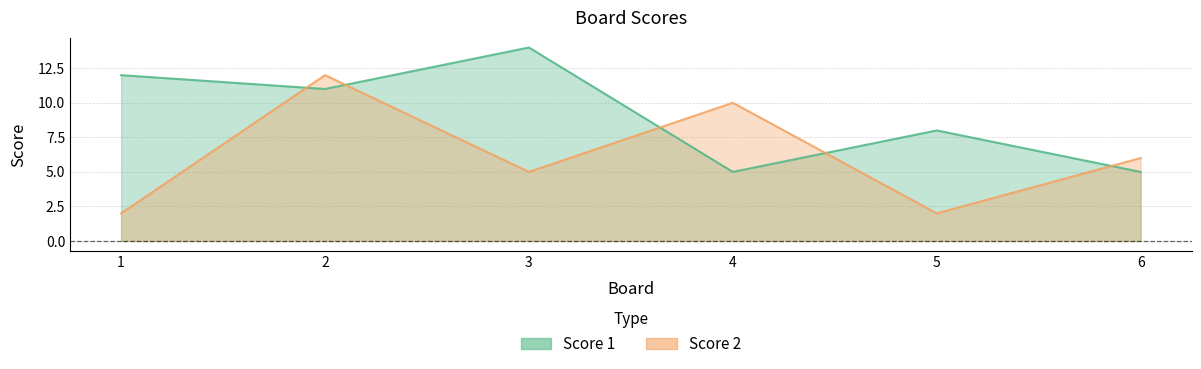

What is the total value across all series at 2?

23